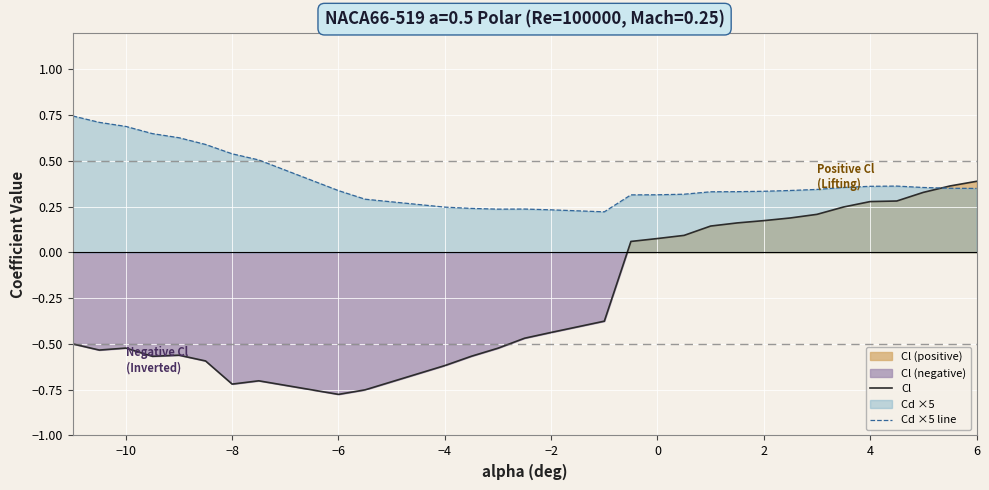

What is the average value of the Cl series?

-0.2